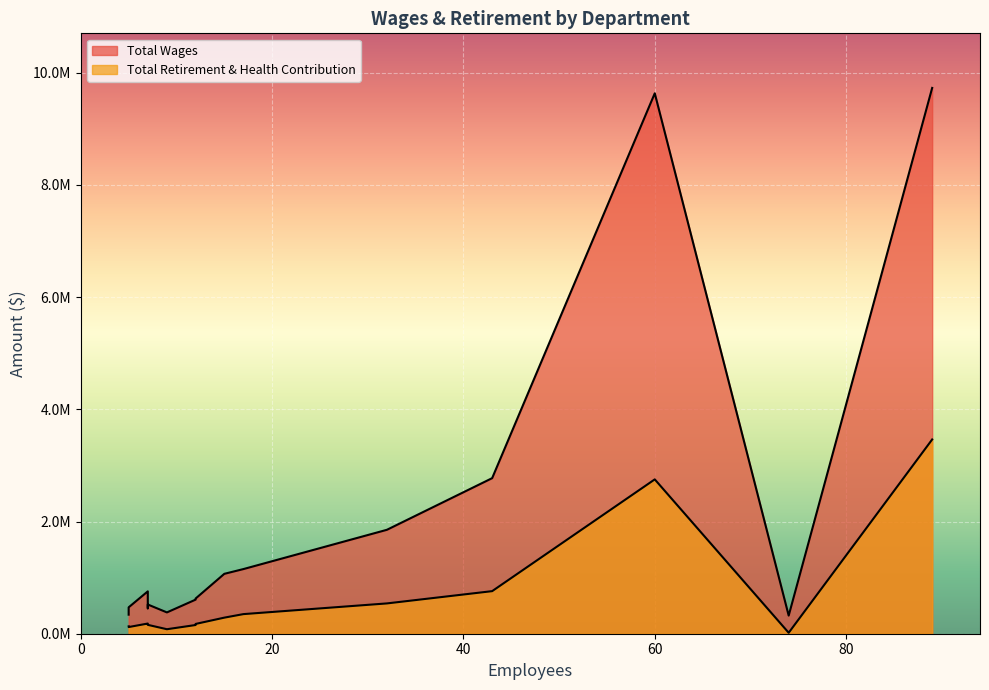

Between Utilities and Recreation Services - Temp, which series saw the biggest shift?

Total Wages